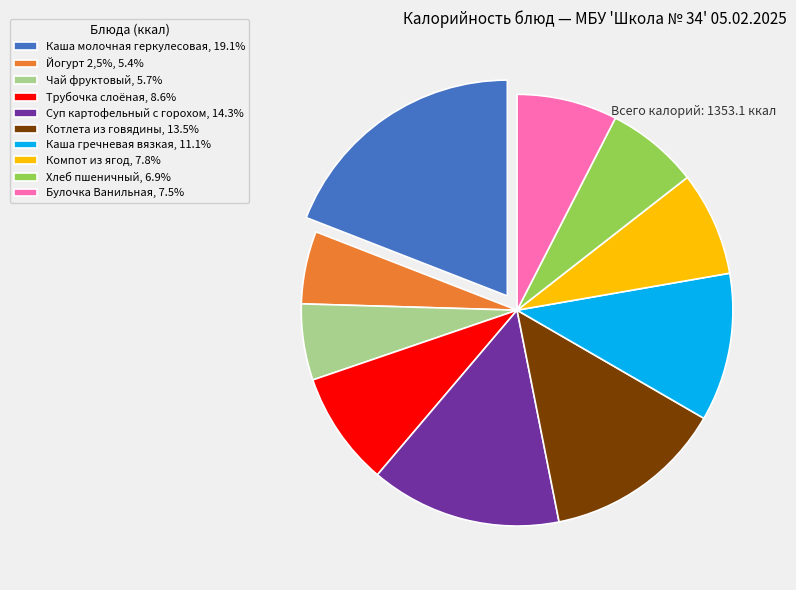

Does Йогурт 2,5%, 5.4% represent more than half of the total?

No